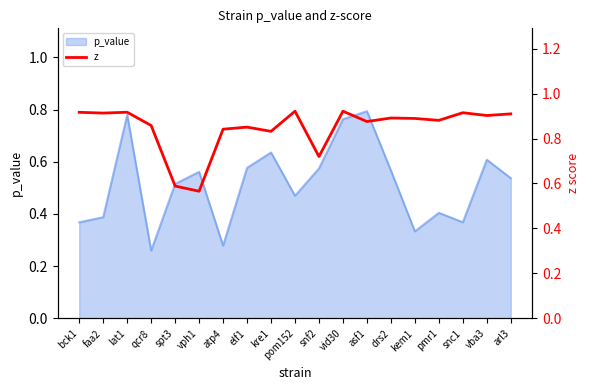

Between snf2 and asf1, which is larger?

asf1